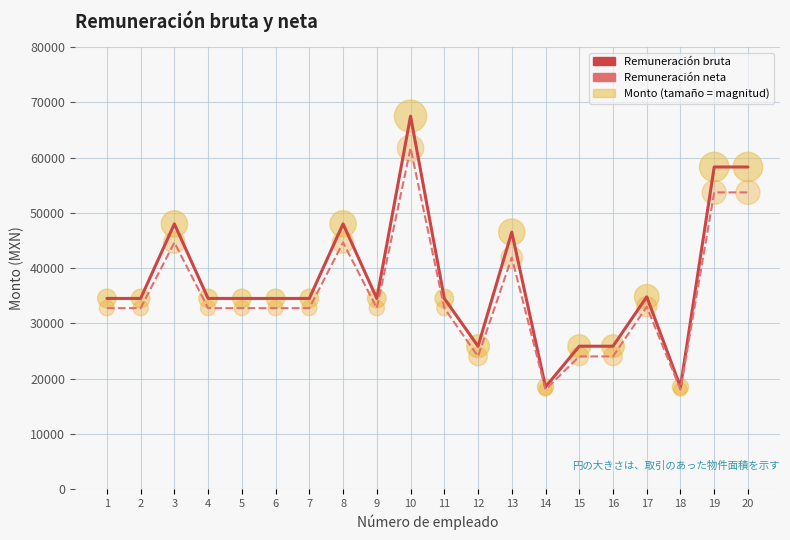

Which series has the largest Y range (max minus min)?

Remuneración bruta